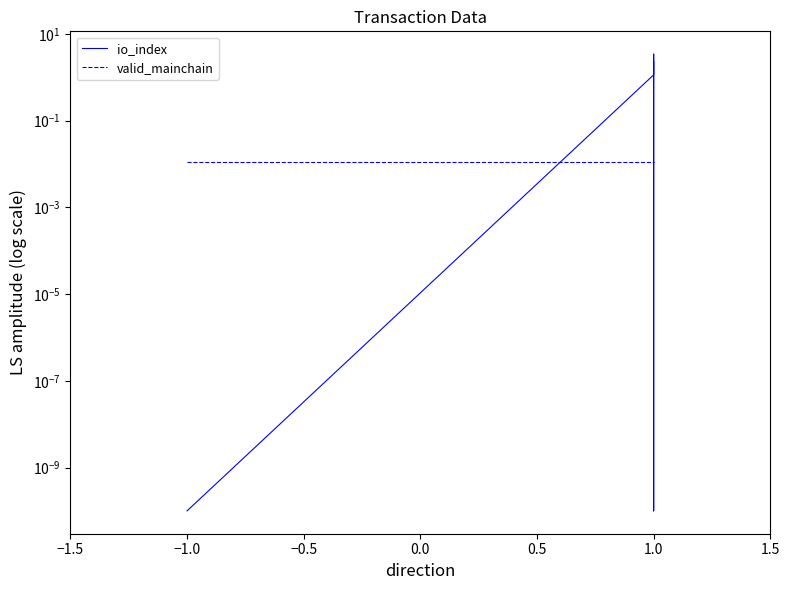

At how many categories does at least one series exceed 1?

3